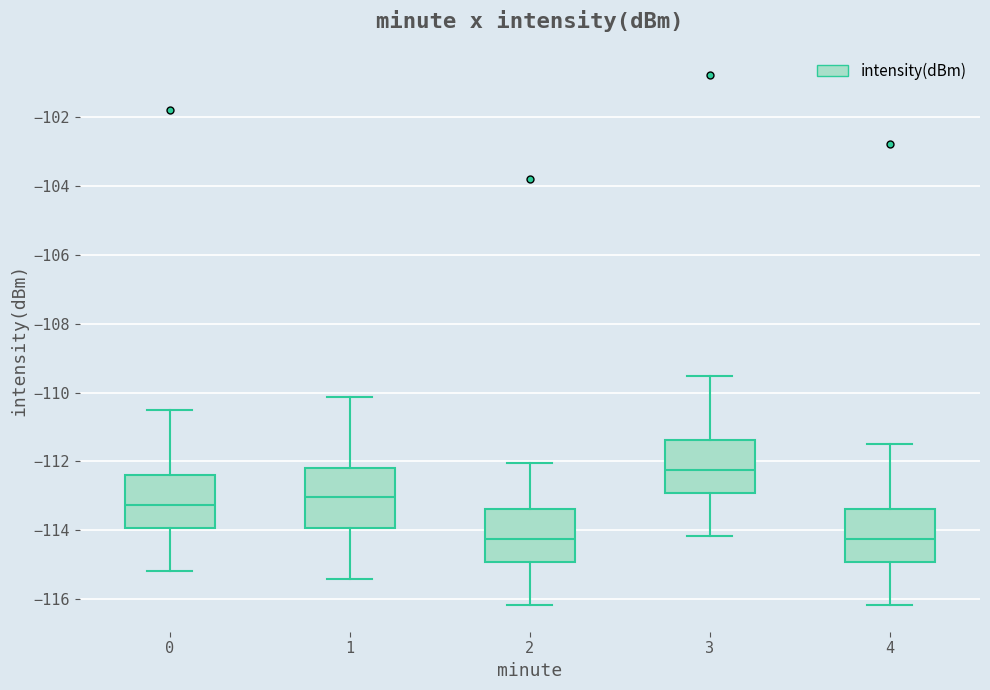

Where does the upper whisker of the box at x = 2 end on the y-axis? The values are not printed on the chart, so give them approximately, as read against the axis.

-112.0